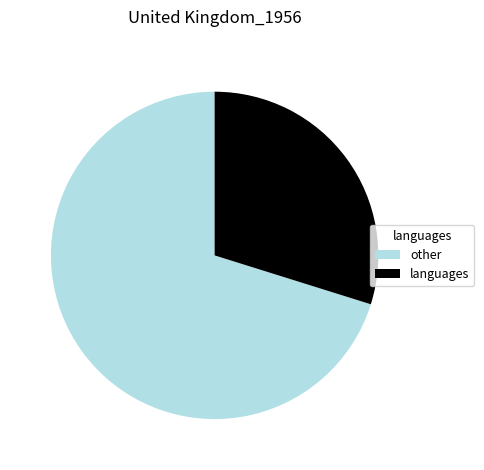

Is languages the majority of the pie?

No